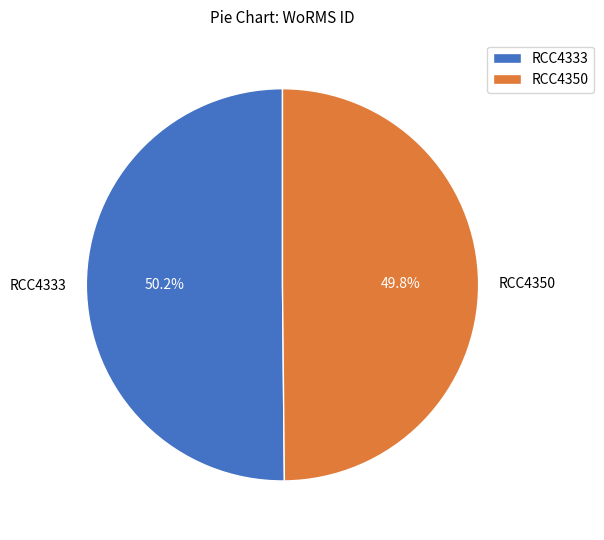

What percentage is the RCC4350 slice, to the nearest percent?

50%